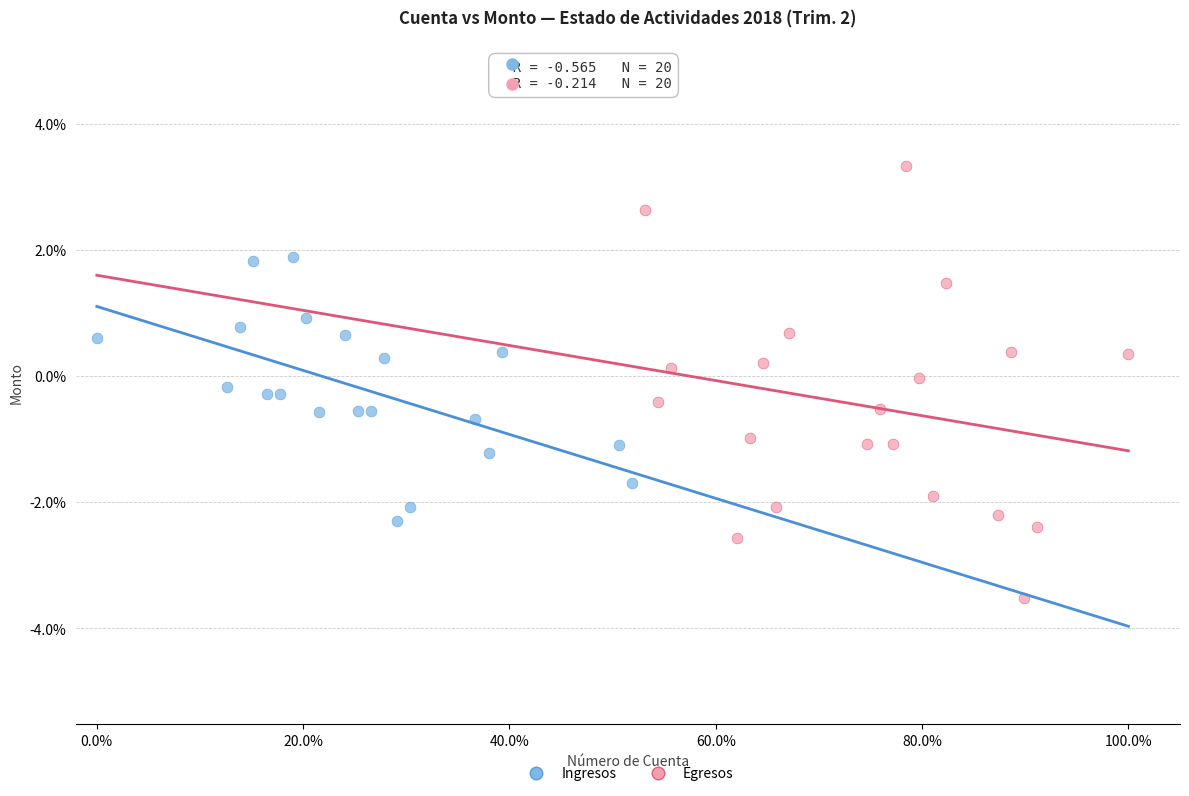

Which series has the widest spread of Y values?

Egresos